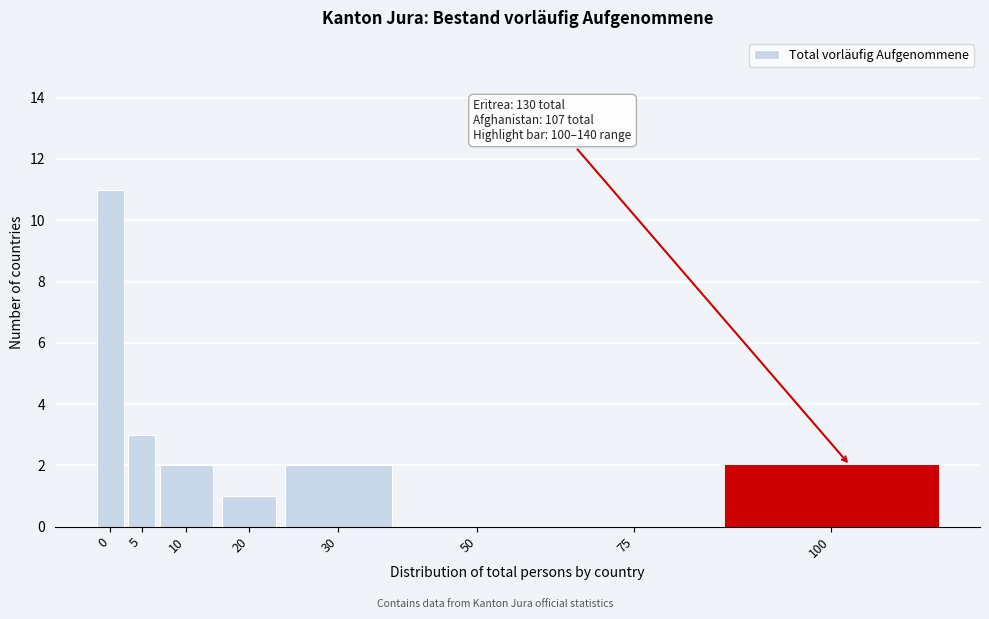

Reading left to right, what are all the values shown in this chart?

0=11	5=3	10=2	20=1	30=2	50=0	75=0	100=2